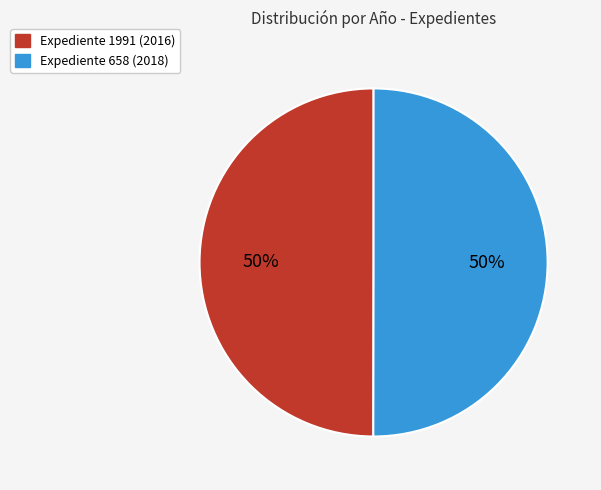

What is the ratio of the value at Expediente 1991 (2016) to the value at Expediente 658 (2018)?

1.0